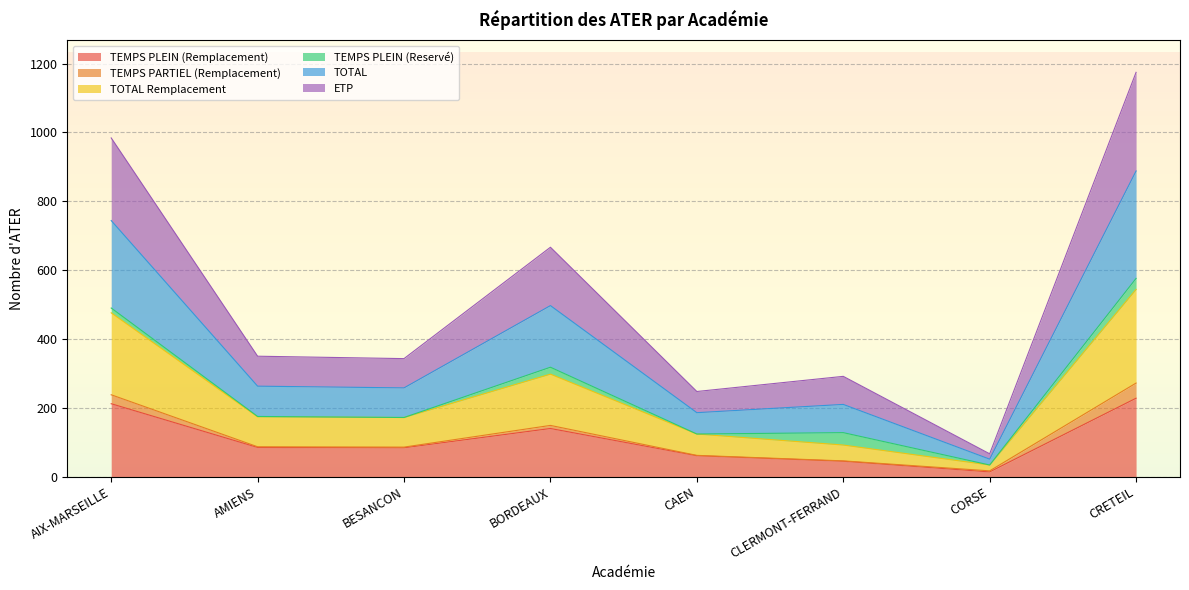

How many data points in TEMPS PLEIN (Remplacement) are less than 85?

4